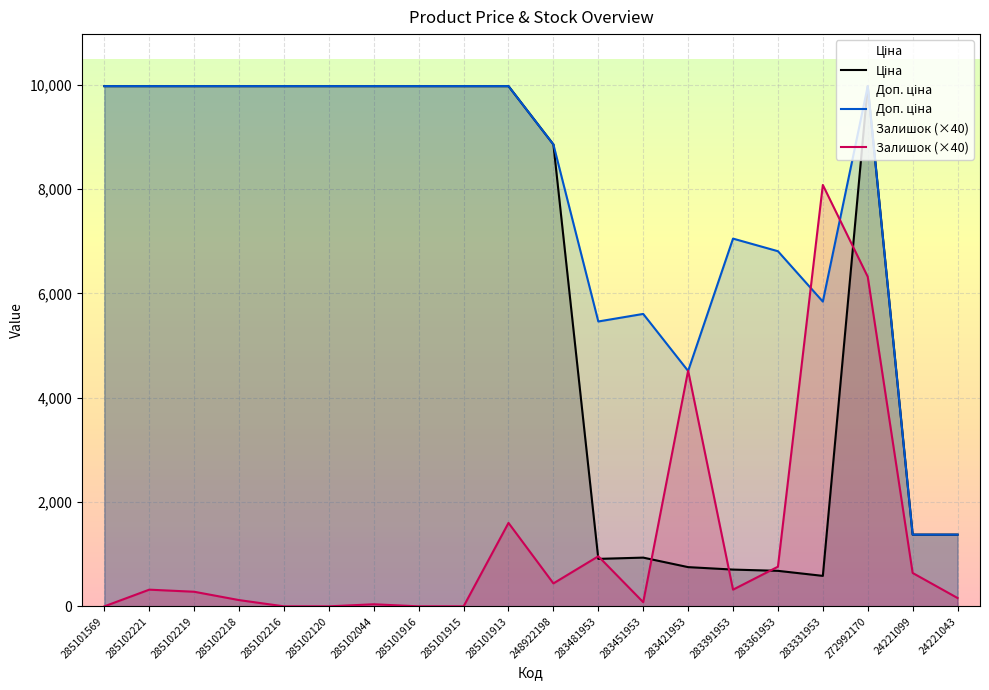

Is the value of Залишок (×40) at 285101916 greater than the value of Ціна at 285101915?

No